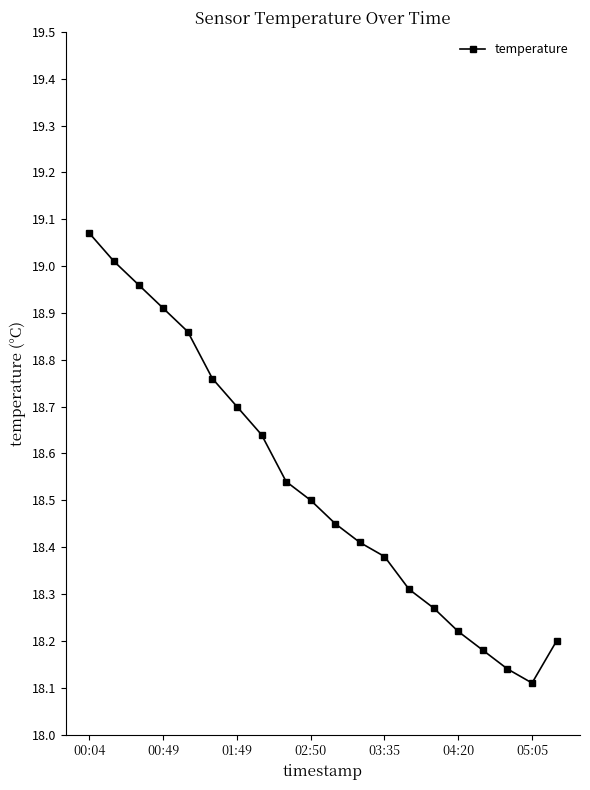

True or false: there are more than 0 points higher than both neighbors.

False